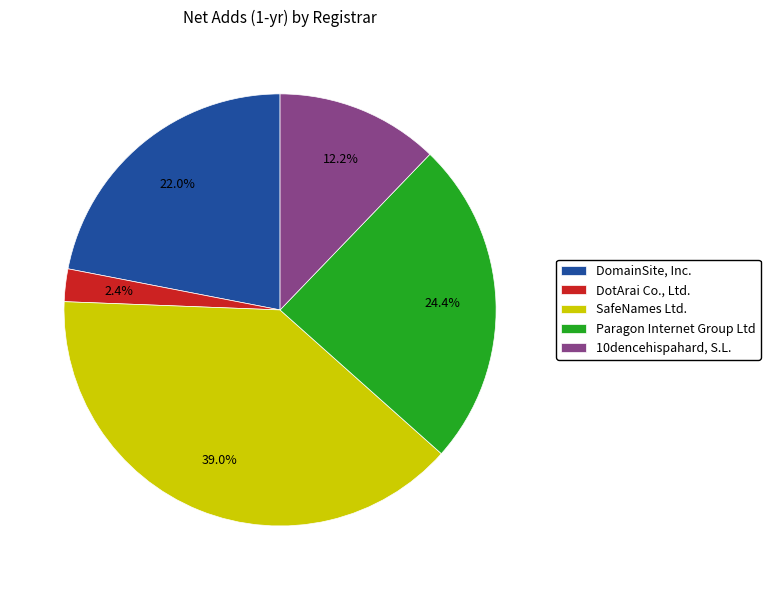

To the nearest percent, what percentage of the pie is 10dencehispahard, S.L.?

12%